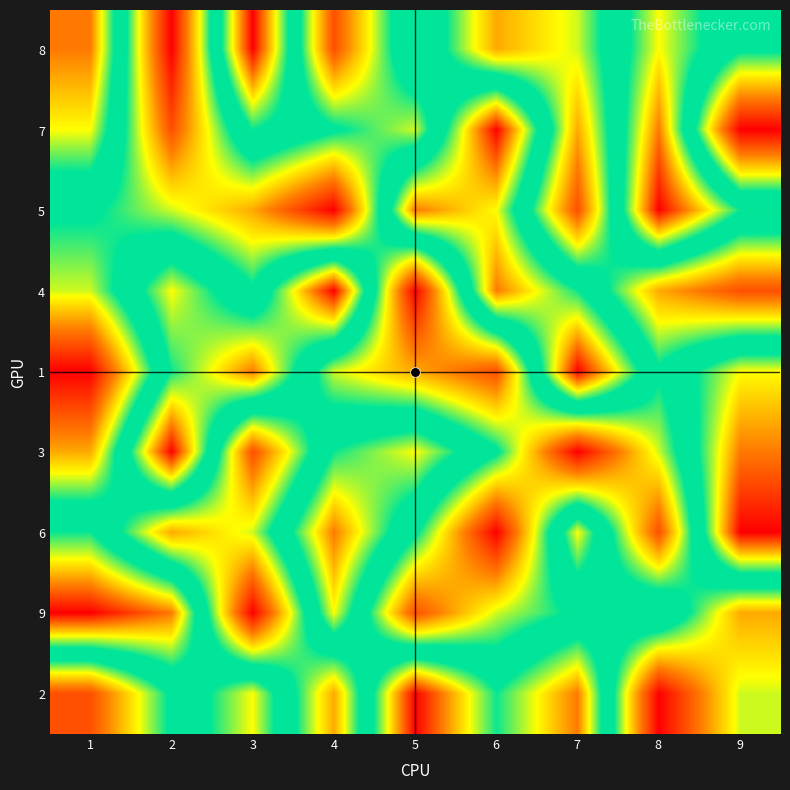

How many data points does each series have?

9